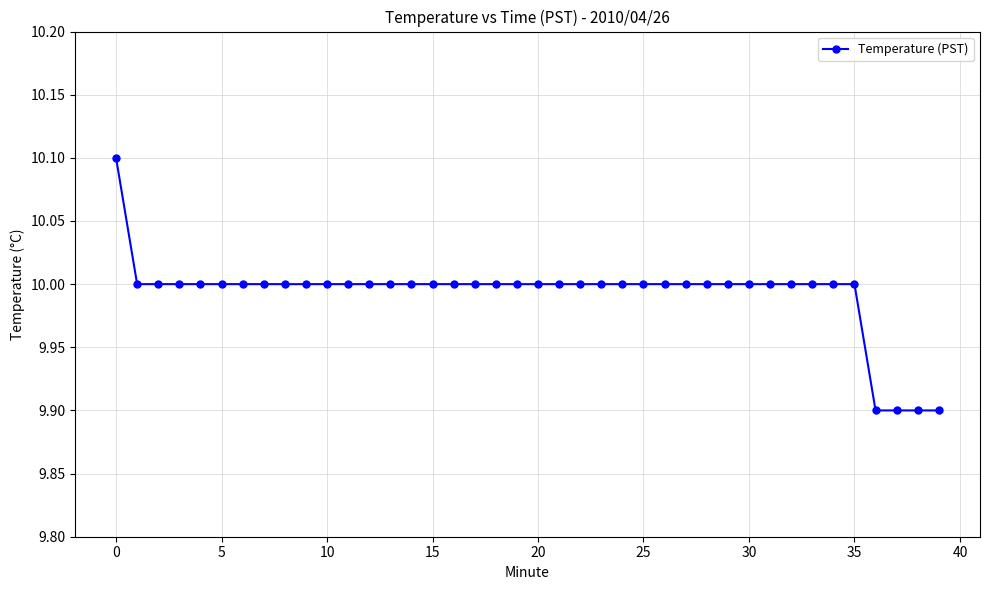

What is the maximum value shown in the chart?

10.1